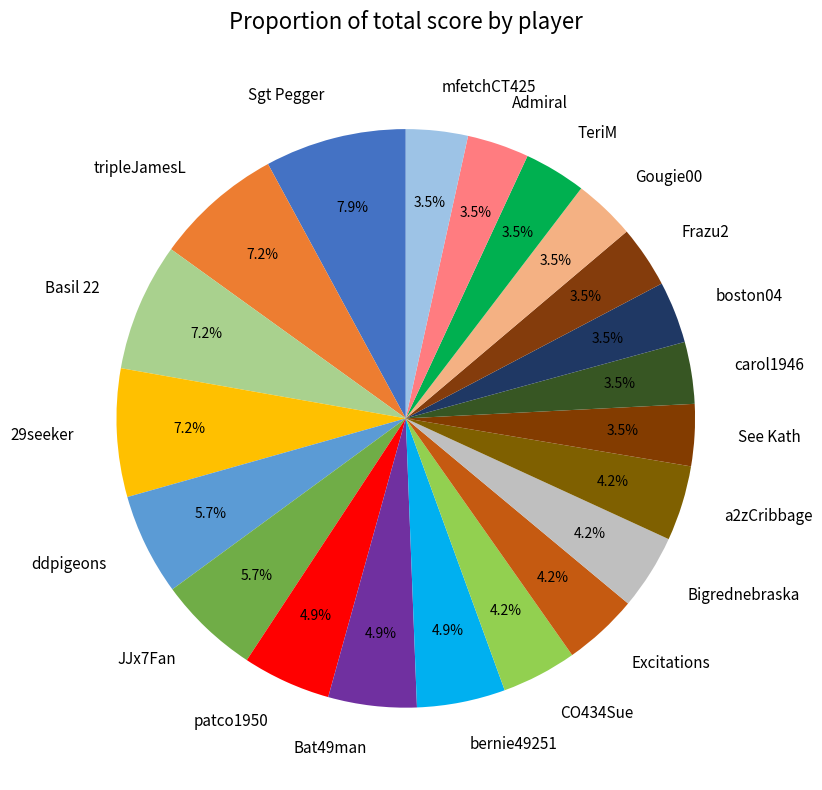

What is the ratio of the value at Bat49man to the value at TeriM?

1.4